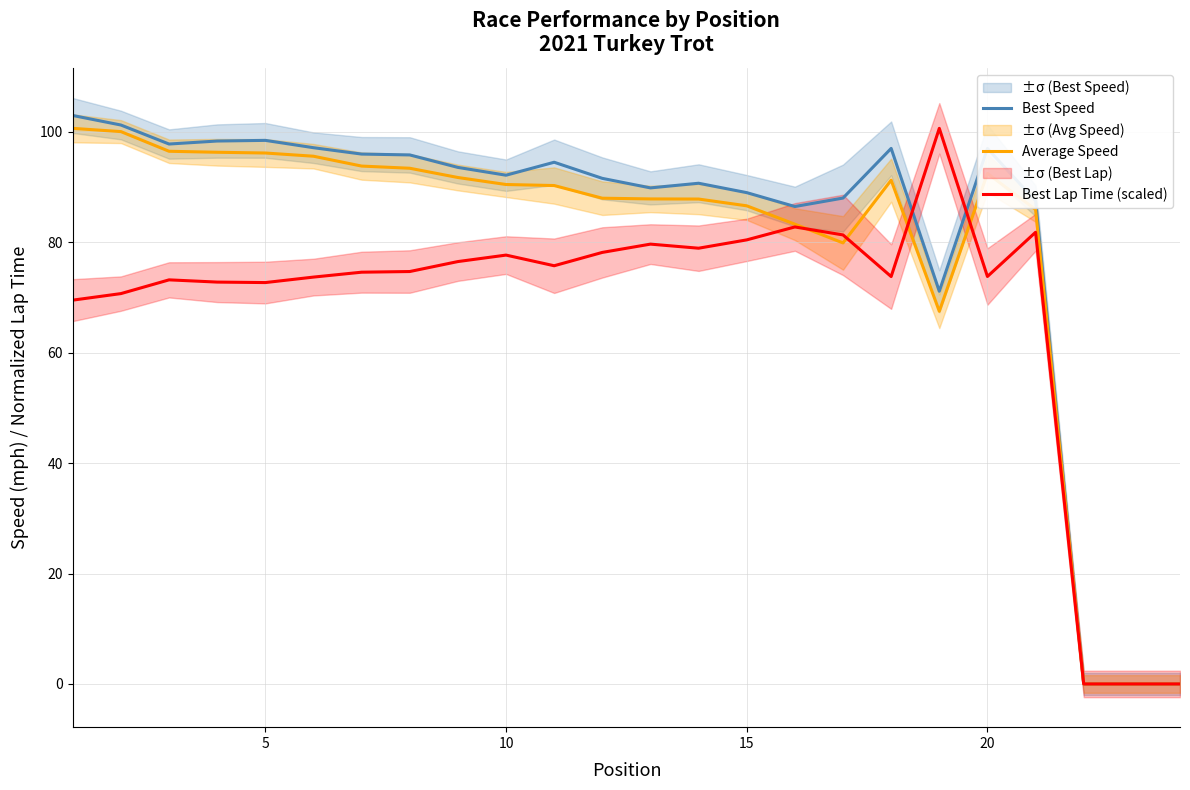

True or false: Best Lap Time (scaled) has a value of 73.8 at 20.

True